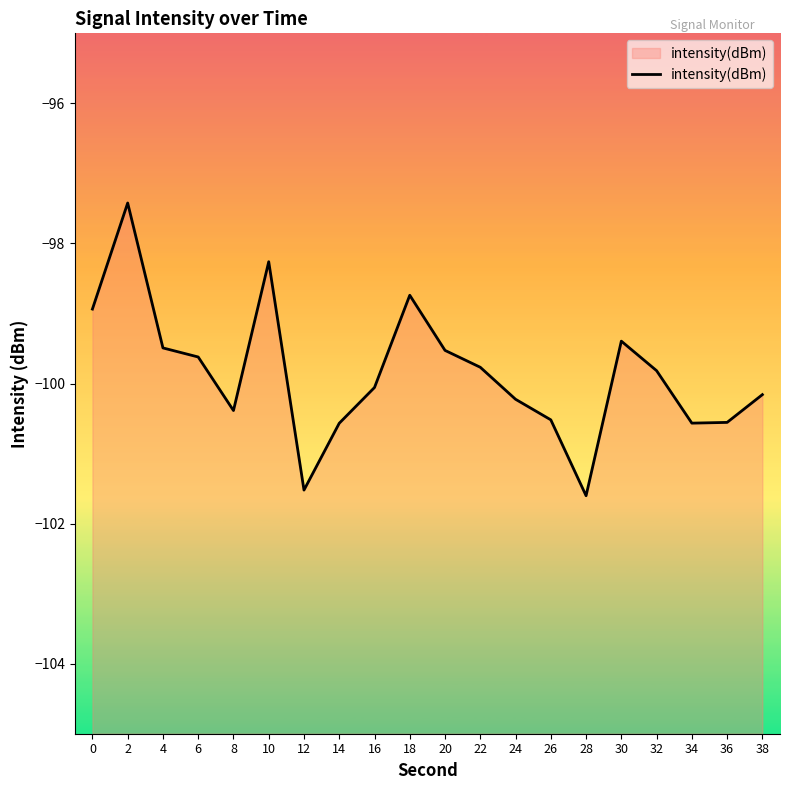

What is the value of the 10th point from the left?

-98.7